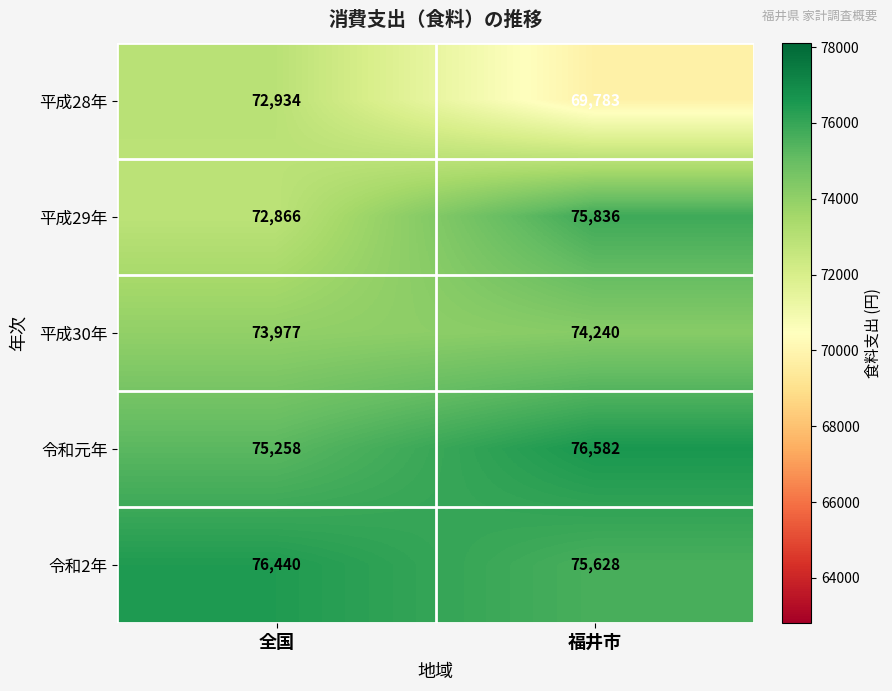

The 令和2年 series shows 76440 at 全国. True or false?

True